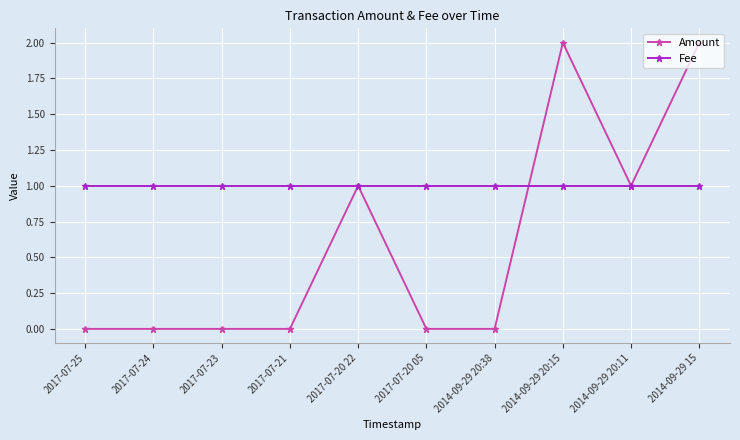

Is this an area chart (filled region under the line)?

No